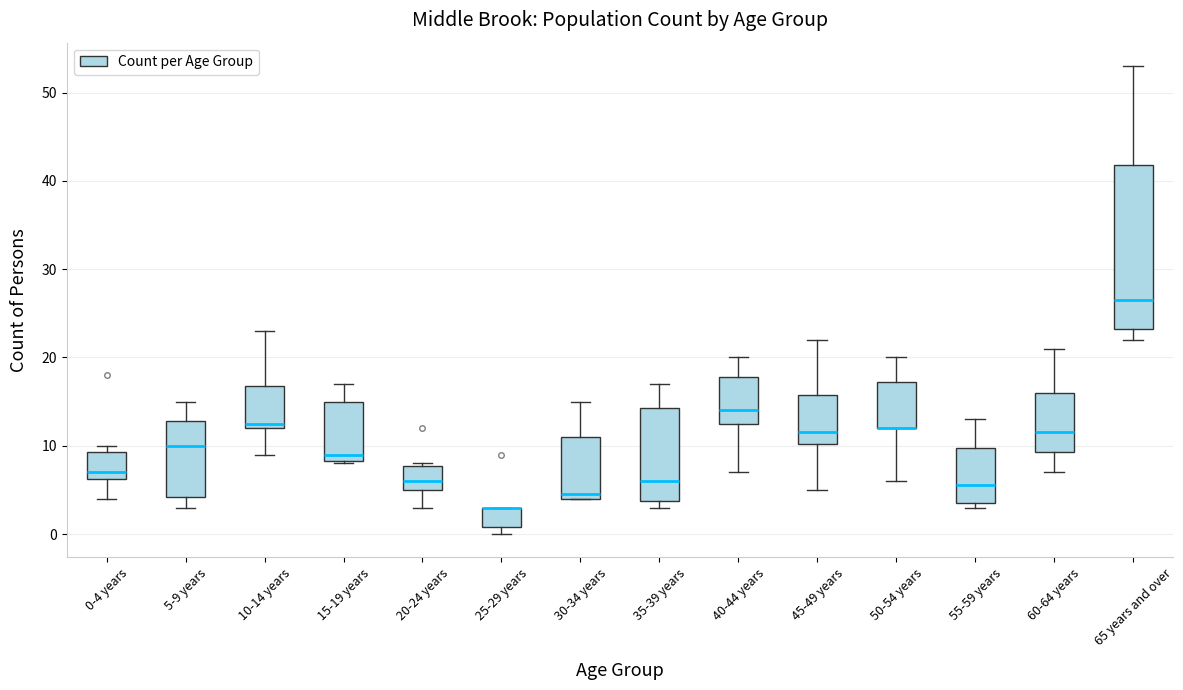

Comparing the boxes themselves (not the whiskers), which one is the tallest?

65 years and over